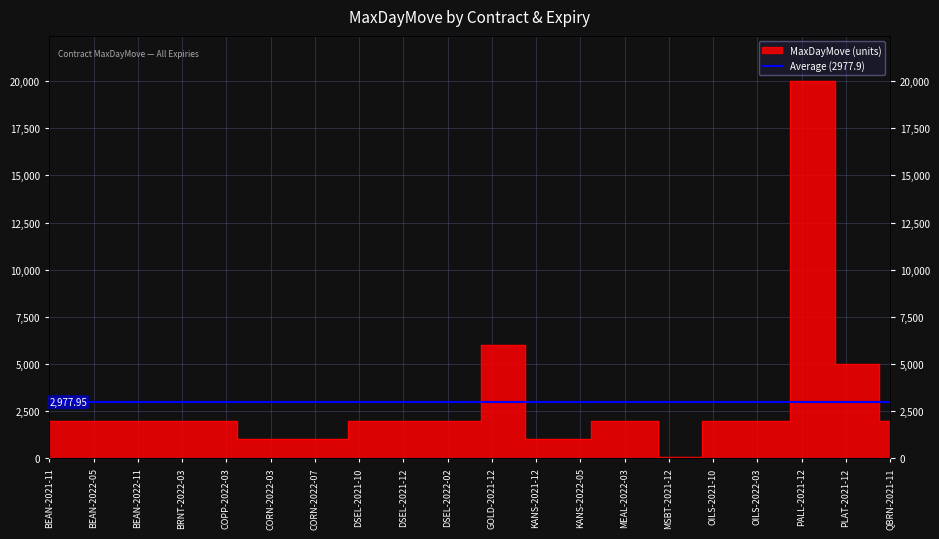

Reading left to right, transcribe all the data shown in this chart.

BEAN-2021-11=2000	BEAN-2022-03=2000	BEAN-2022-05=2000	BEAN-2022-07=2000	BEAN-2022-11=2000	BRNT-2021-12=2000	BRNT-2022-03=2000	COPP-2021-12=2000	COPP-2022-03=2000	CORN-2021-12=1000	CORN-2022-03=1000	CORN-2022-05=1000	CORN-2022-07=1000	CORN-2022-12=1000	DSEL-2021-10=2000	DSEL-2021-11=2000	DSEL-2021-12=2000	DSEL-2022-01=2000	DSEL-2022-02=2000	DSEL-2022-03=2000	GOLD-2021-12=6000	GOLD-2022-03=6000	KANS-2021-12=1000	KANS-2022-03=1000	KANS-2022-05=1000	MEAL-2021-12=2000	MEAL-2022-03=2000	MEAL-2022-05=2000	MSBT-2021-12=70	MSRG-2021-12=70	OILS-2021-10=2000	OILS-2021-12=2000	OILS-2022-03=2000	OILS-2022-05=2000	PALL-2021-12=20000	PALL-2022-03=20000	PLAT-2021-12=5000	PLAT-2022-03=5000	QBRN-2021-11=2000